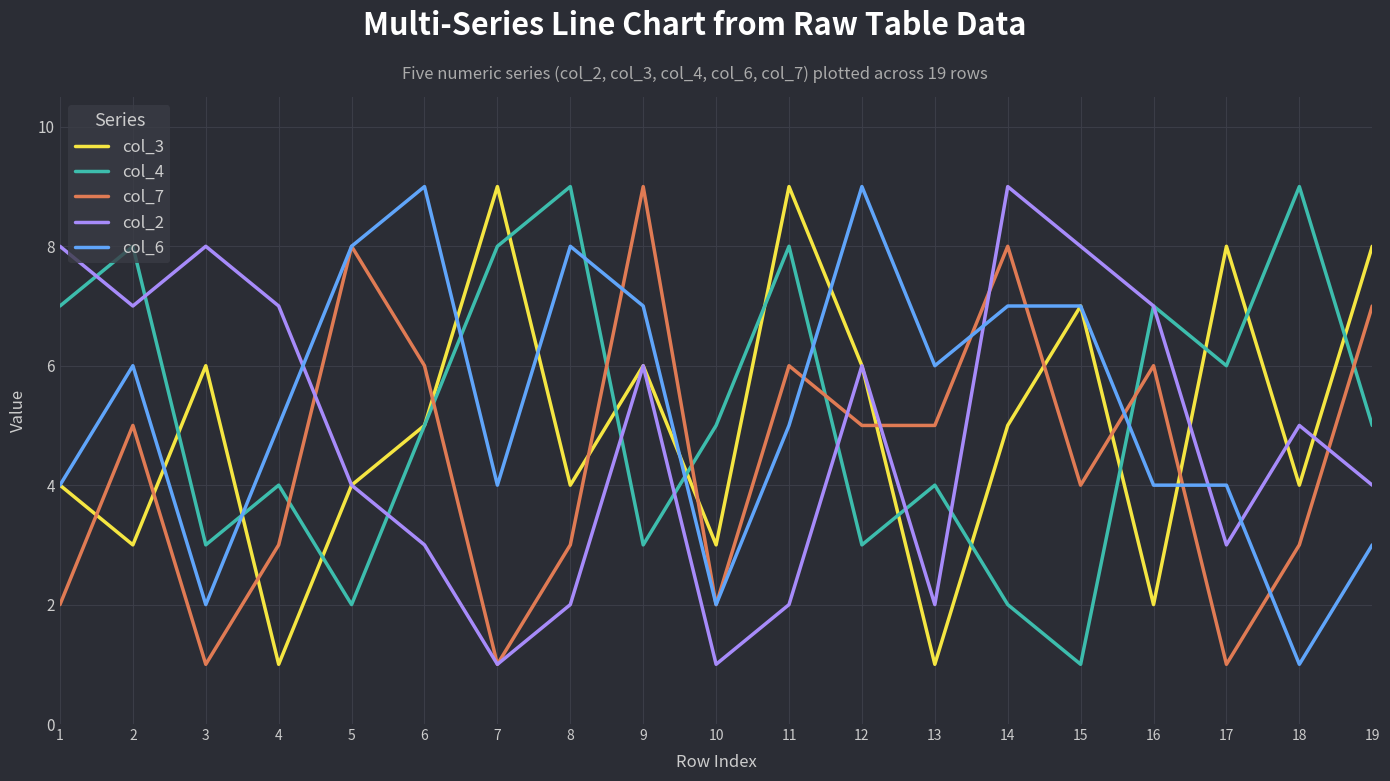

How many lines are shown in the chart?

5